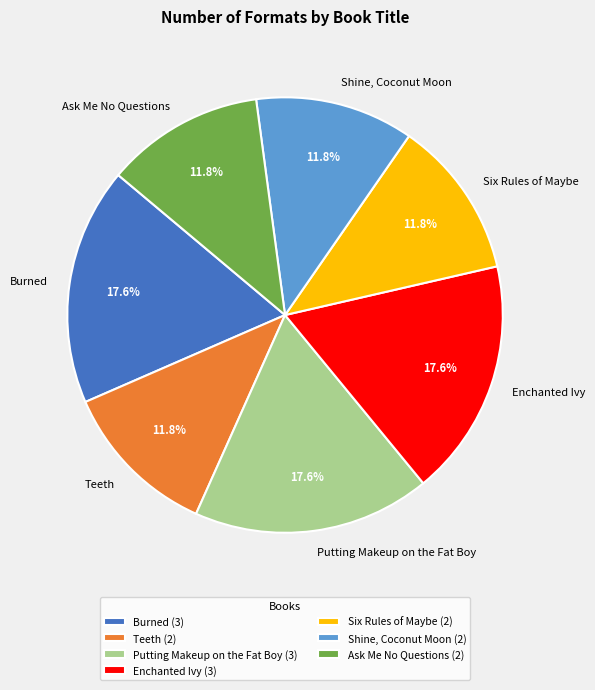

Is it true that Burned is 18% of the pie?

True